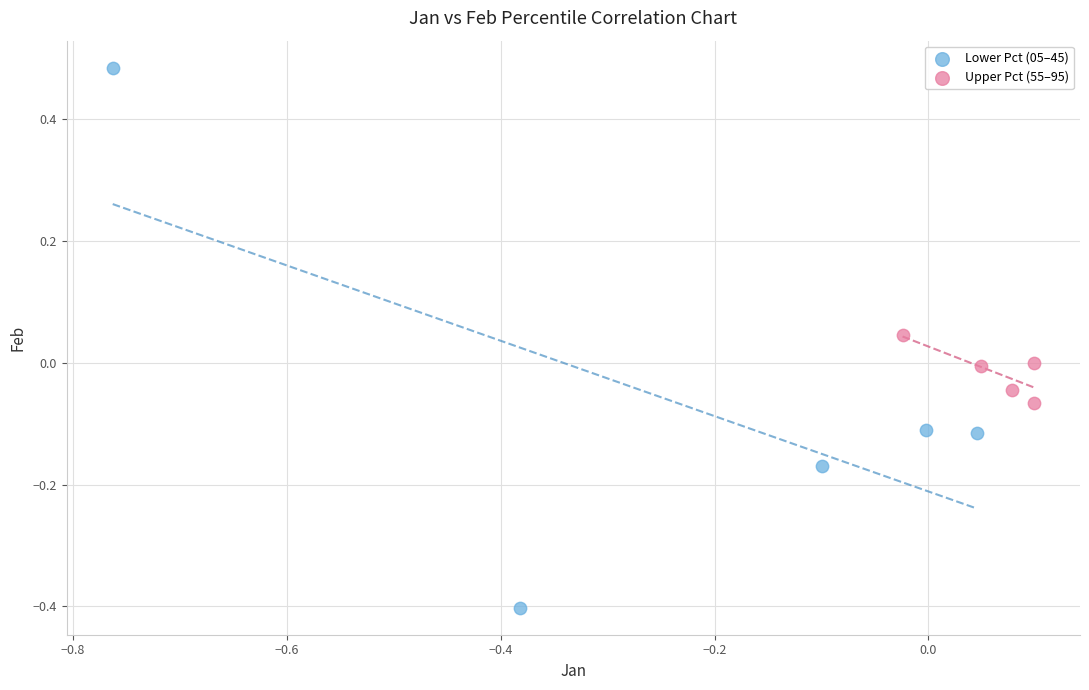

Which series contains the highest Y value?

Lower Pct (05–45)